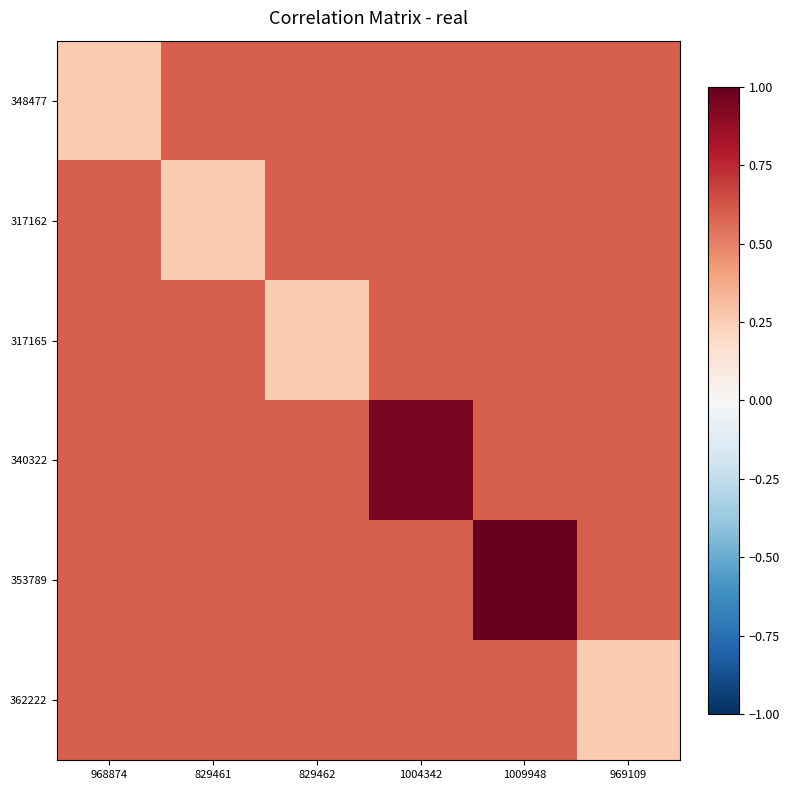

Which has a higher value, 968874 or 969109?

969109